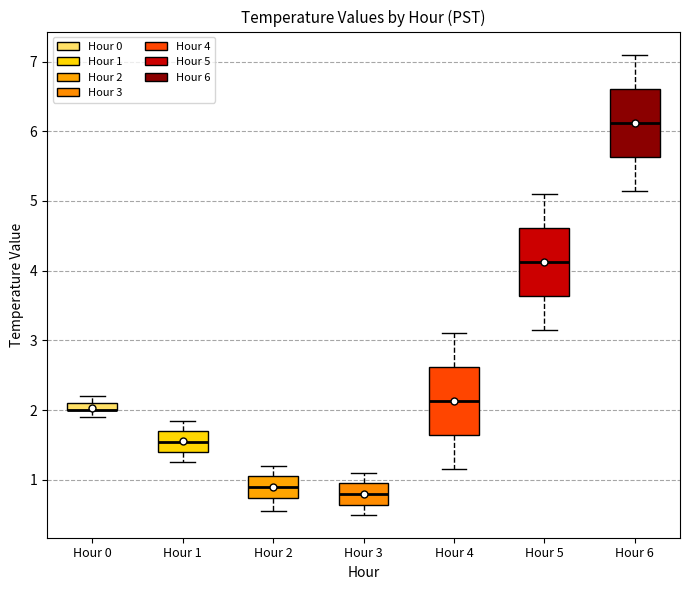

Where does the median line of the box for Hour 3 sit on the y-axis? The values are not printed on the chart, so give them approximately, as read against the axis.

0.8